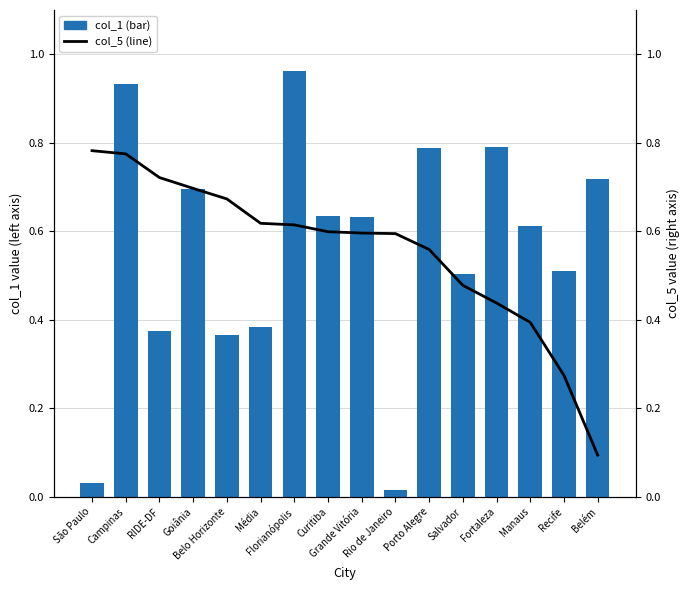

Is it true that col_1 equals 0.8 at Salvador?

False